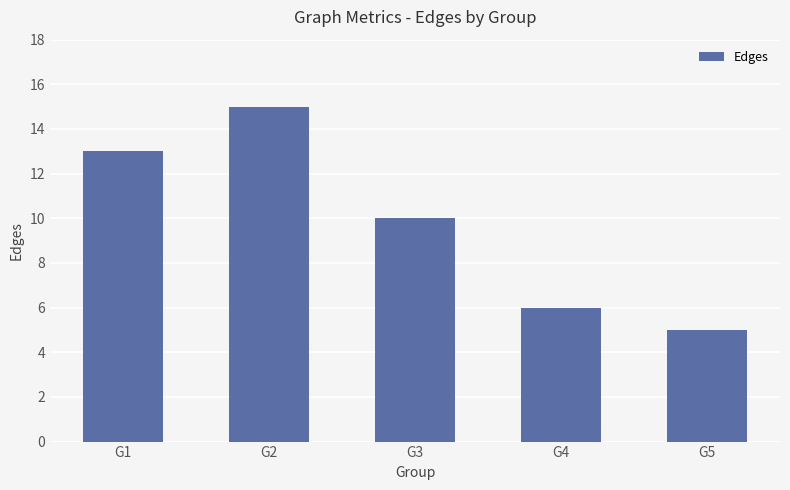

The chart shows a value of 13 at G1. True or false?

True